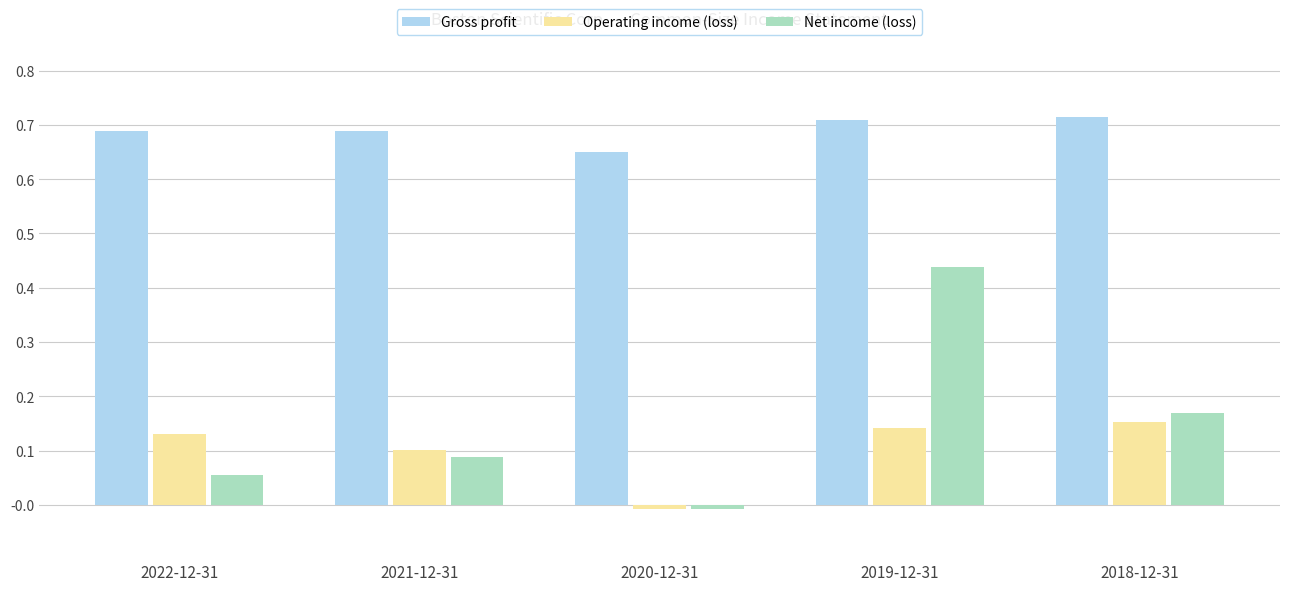

At which label does Operating income (loss) reach its minimum?

2020-12-31